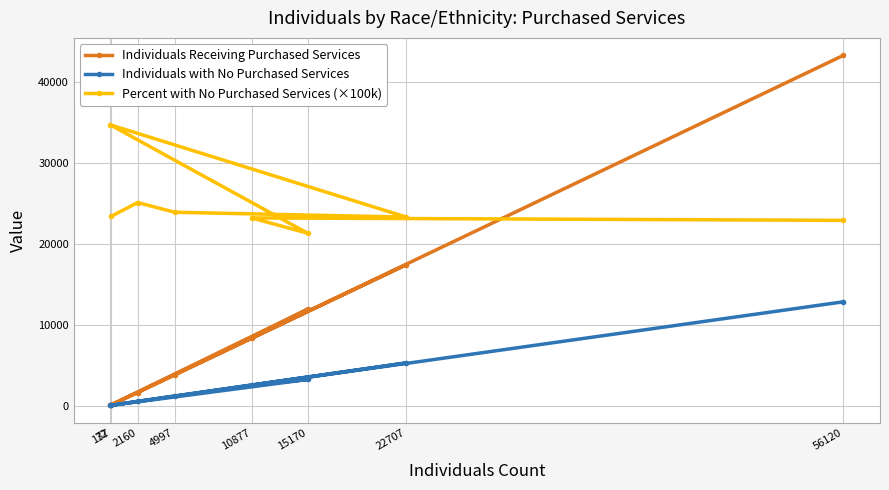

What is the label of the 8th point from the right?

137